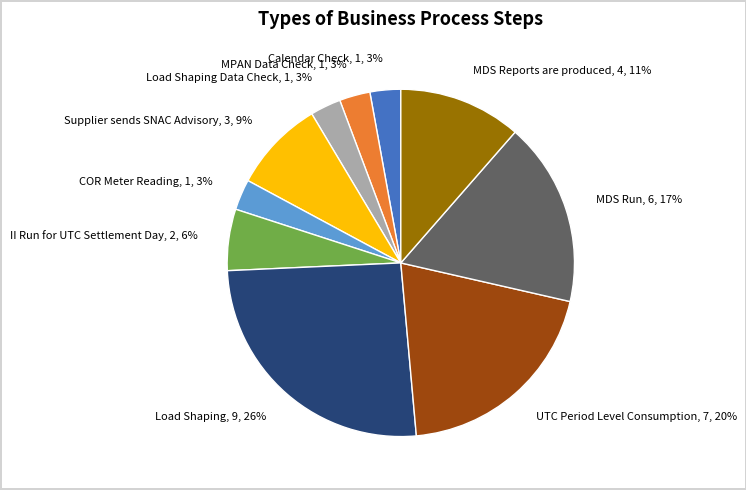

Between MDS Reports are produced, 4, 11% and Supplier sends SNAC Advisory, 3, 9%, which is larger?

MDS Reports are produced, 4, 11%